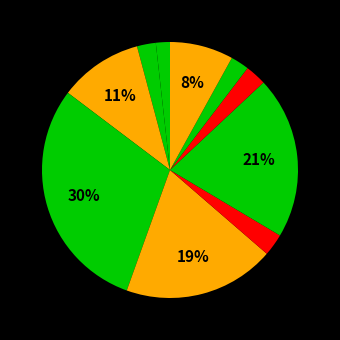

What is the largest slice in the pie chart?

4